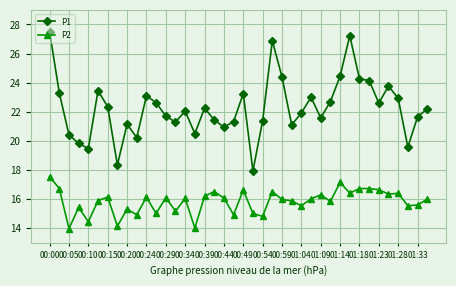

What are all the series names shown in the legend?

P1, P2